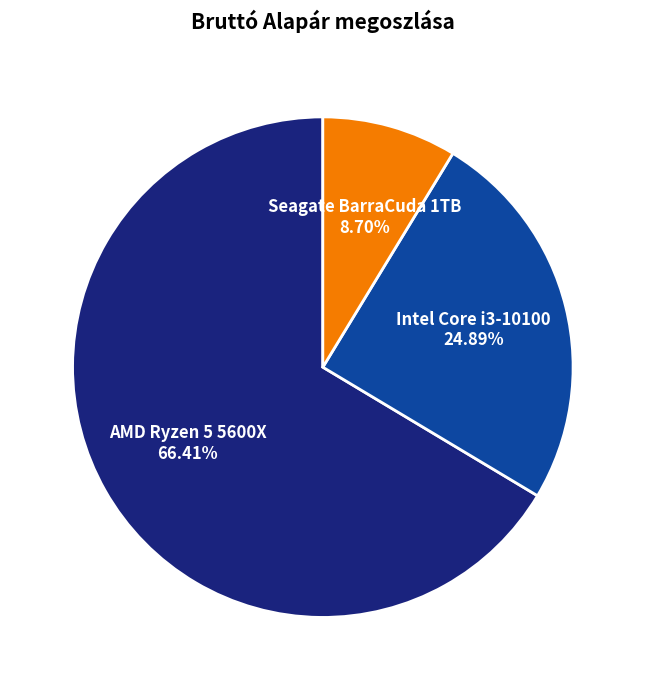

Is it true that AMD Ryzen 5 5600X is 66% of the pie?

True